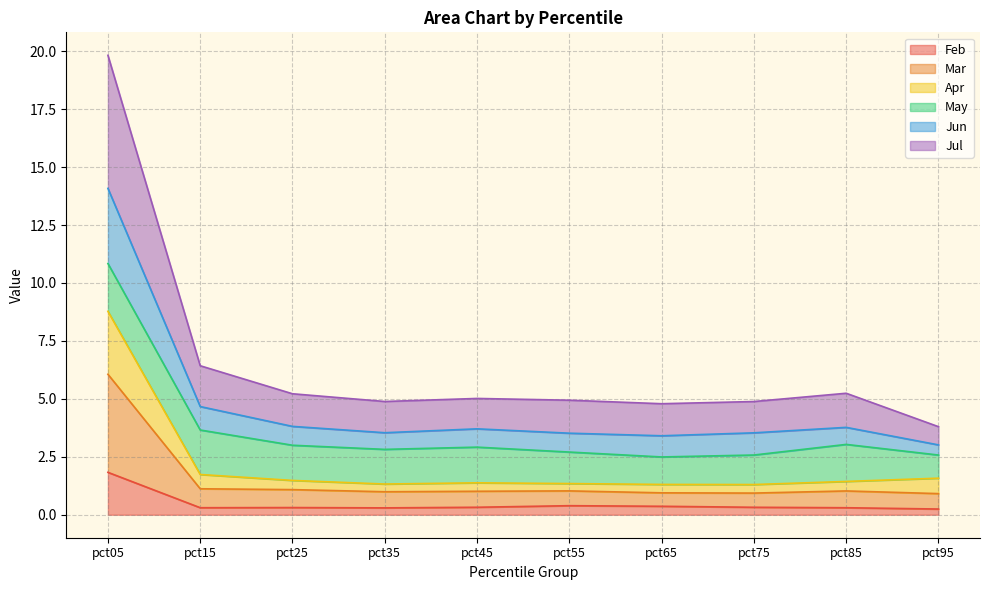

What is the spread (max minus min) of values at pct85?

4.9